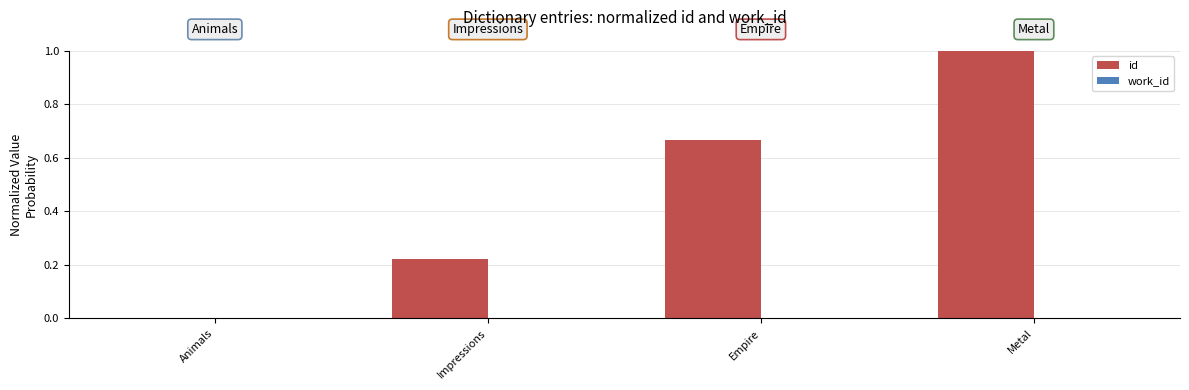

Does the chart contain stacked bars?

No